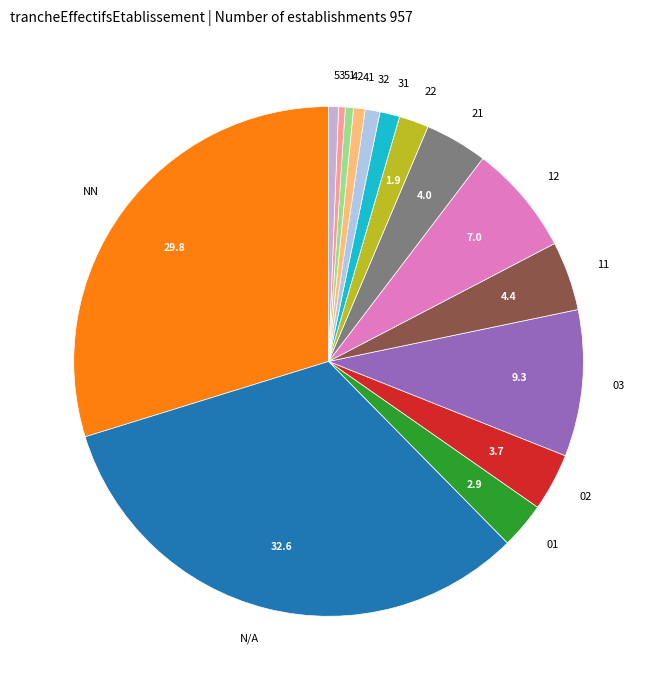

How many segments does this pie chart have?

15